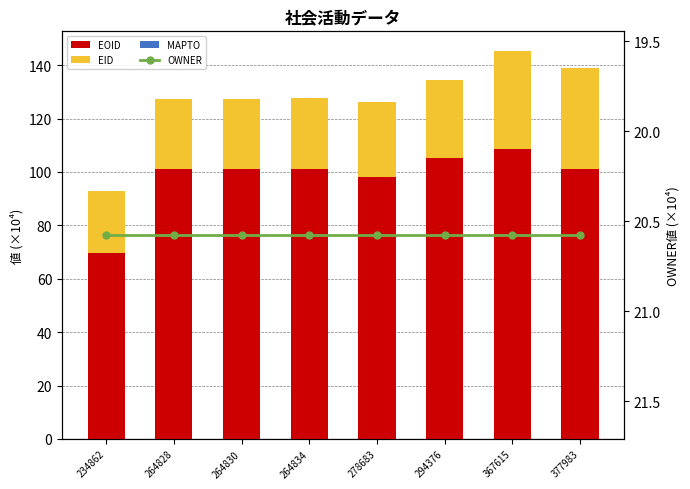

What is the sum of the EOID values at 234862 and 264834?

170.7